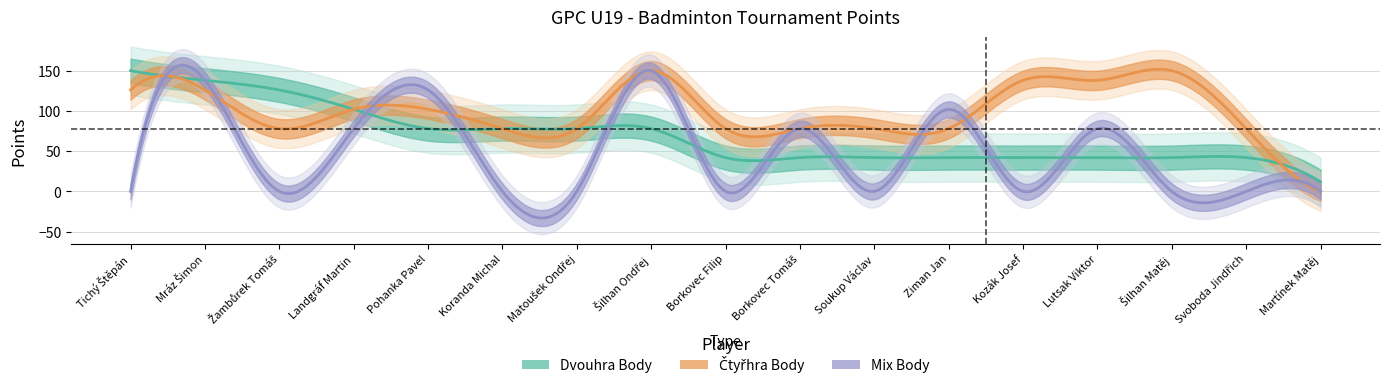

What is the difference between the maximum and minimum values in the Čtyřhra Body series?

150